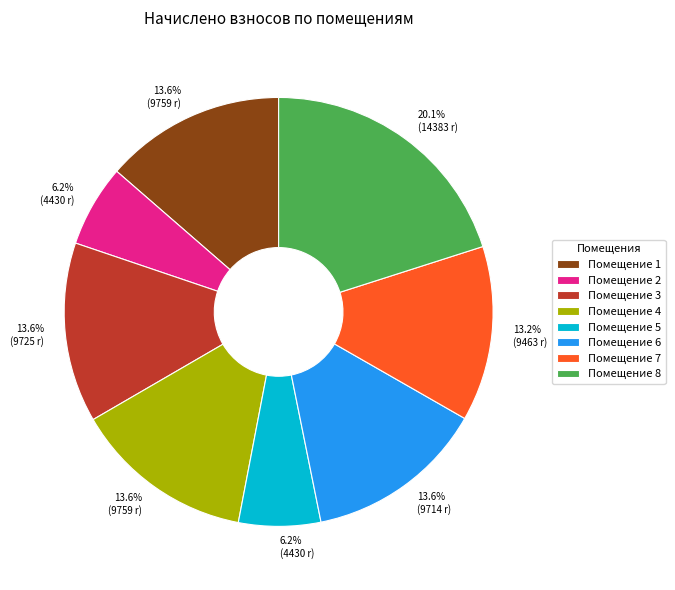

Between Помещение 8 and Помещение 6, which is larger?

Помещение 8